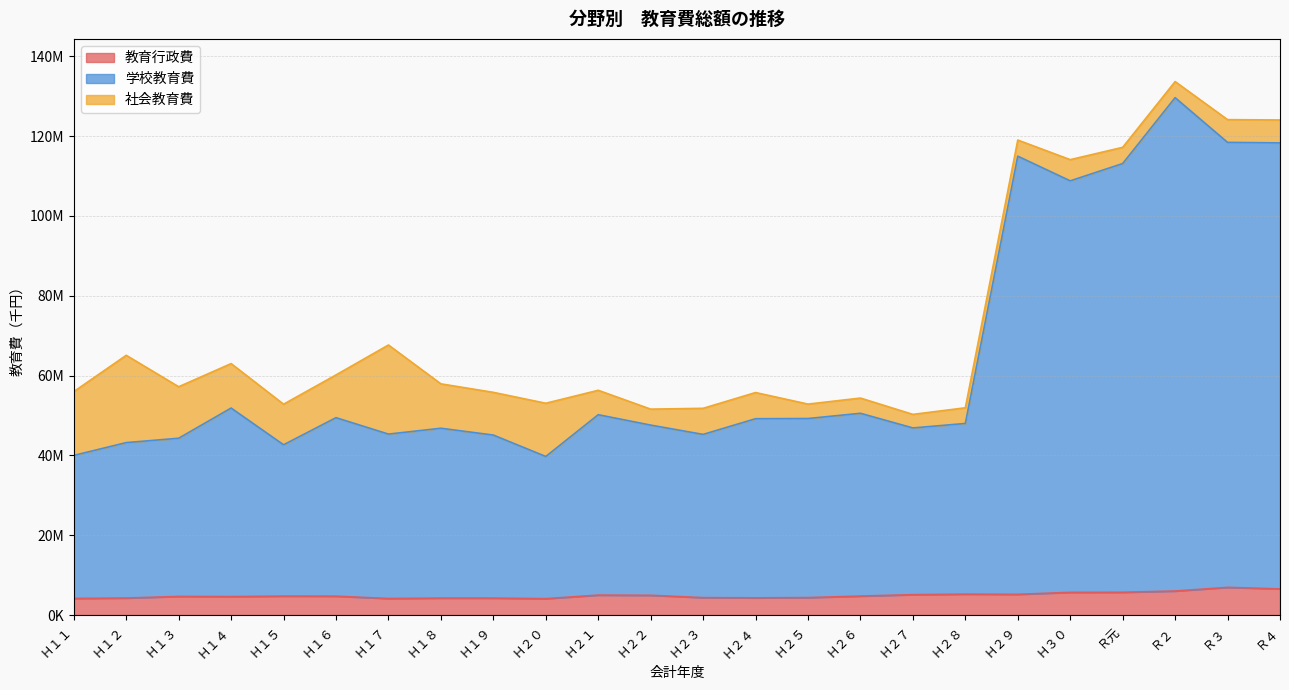

Where is the first local maximum for 学校教育費?

Ｈ１４